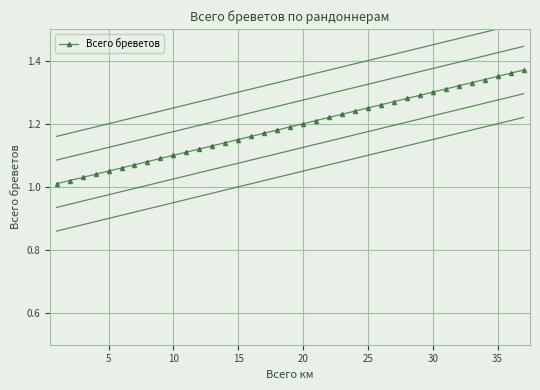

Reading right to left, what are all the values shown in this chart?

1.4	1.4	1.4	1.3	1.3	1.3	1.3	1.3	1.3	1.3	1.3	1.3	1.2	1.2	1.2	1.2	1.2	1.2	1.2	1.2	1.2	1.2	1.1	1.1	1.1	1.1	1.1	1.1	1.1	1.1	1.1	1.1	1.1	1.0	1.0	1.0	1.0